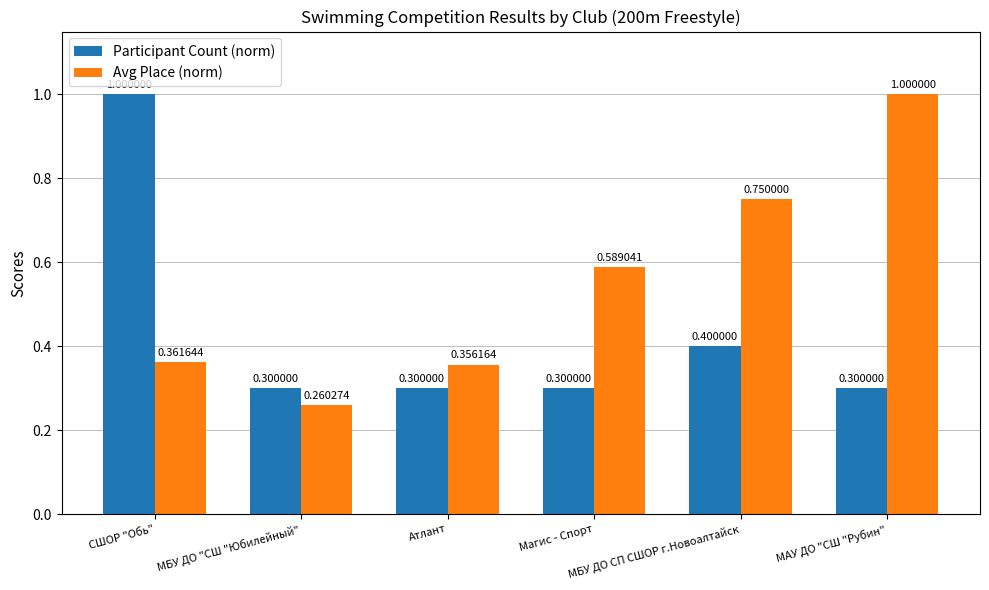

The Avg Place (norm) series shows 0.4 at Атлант. True or false?

True